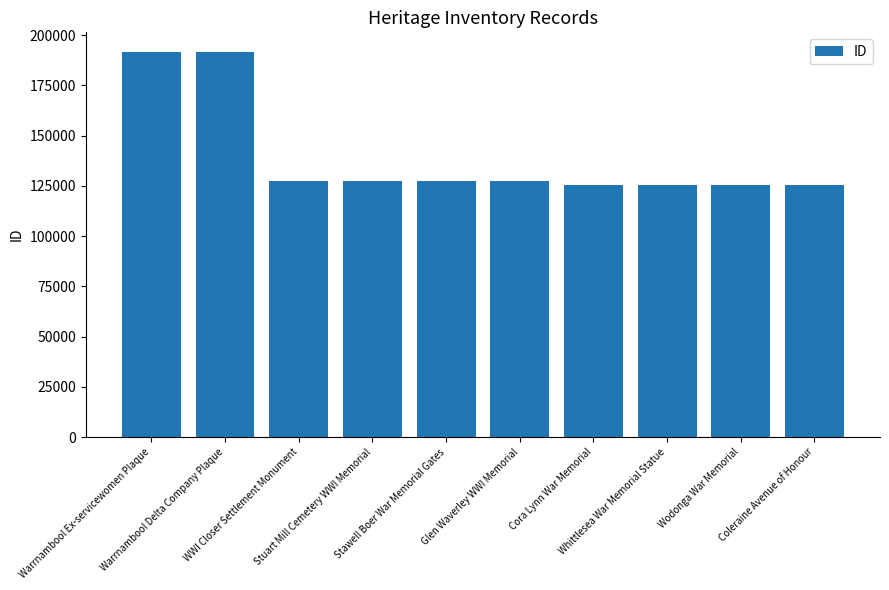

What is the difference between the maximum and minimum values?

66229